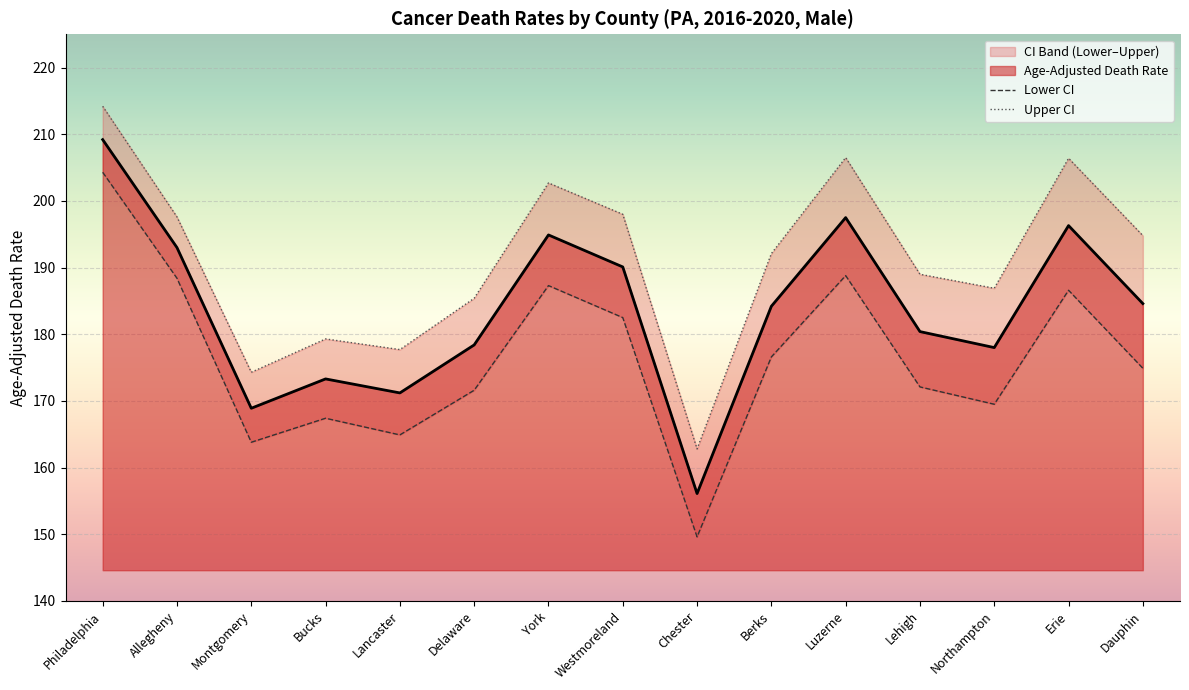

True or false: Upper CI and Lower CI cross at least once.

False